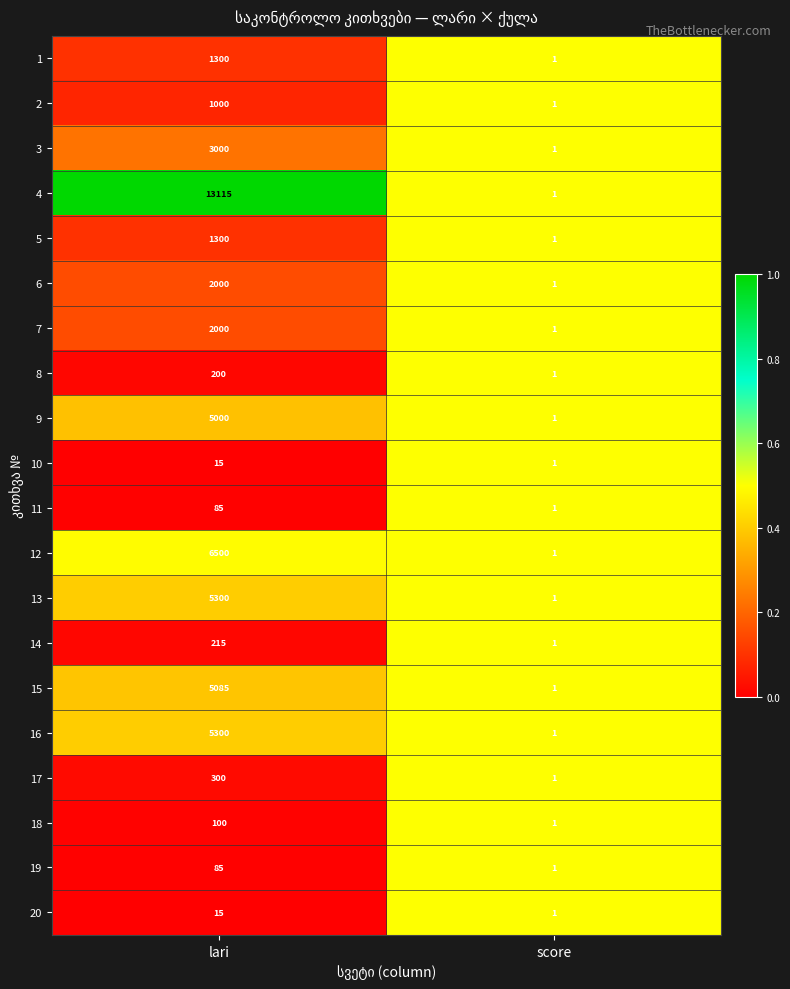

At which label is 9 closest to 2500?

score